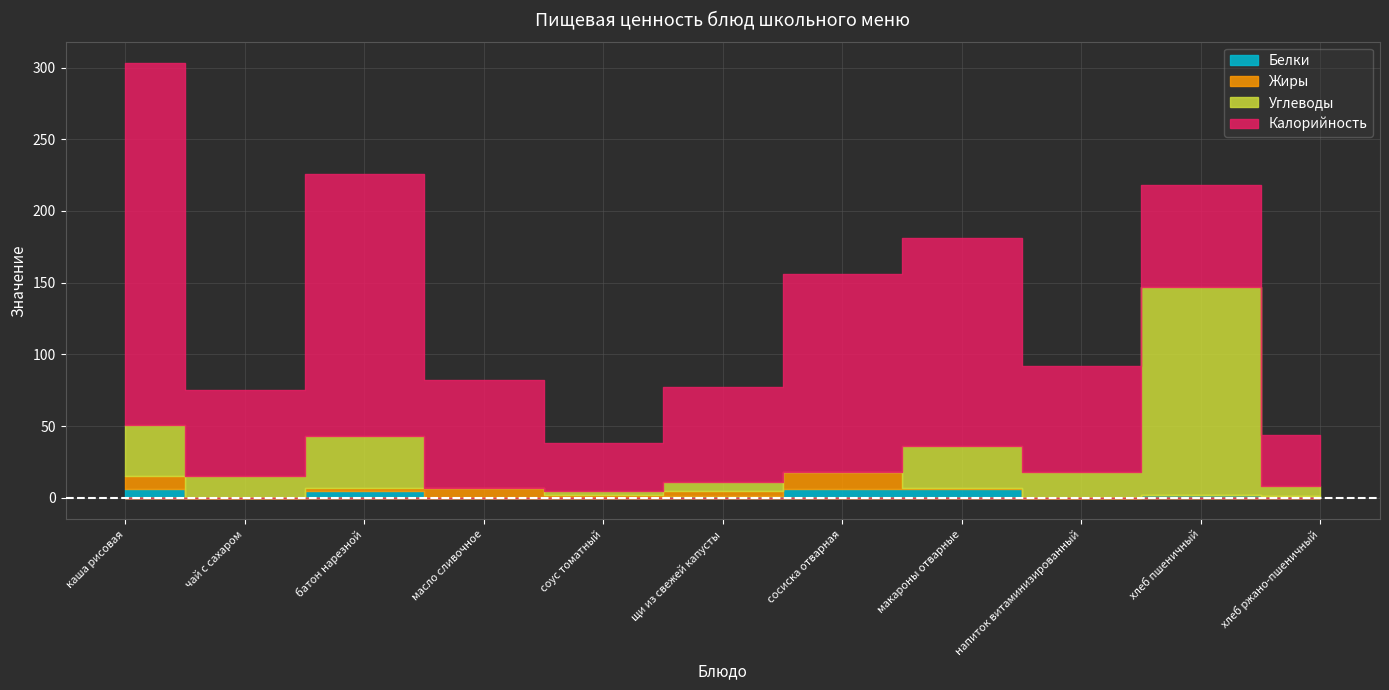

The Калорийность series shows 8.2 at хлеб ржано-пшеничный. True or false?

False